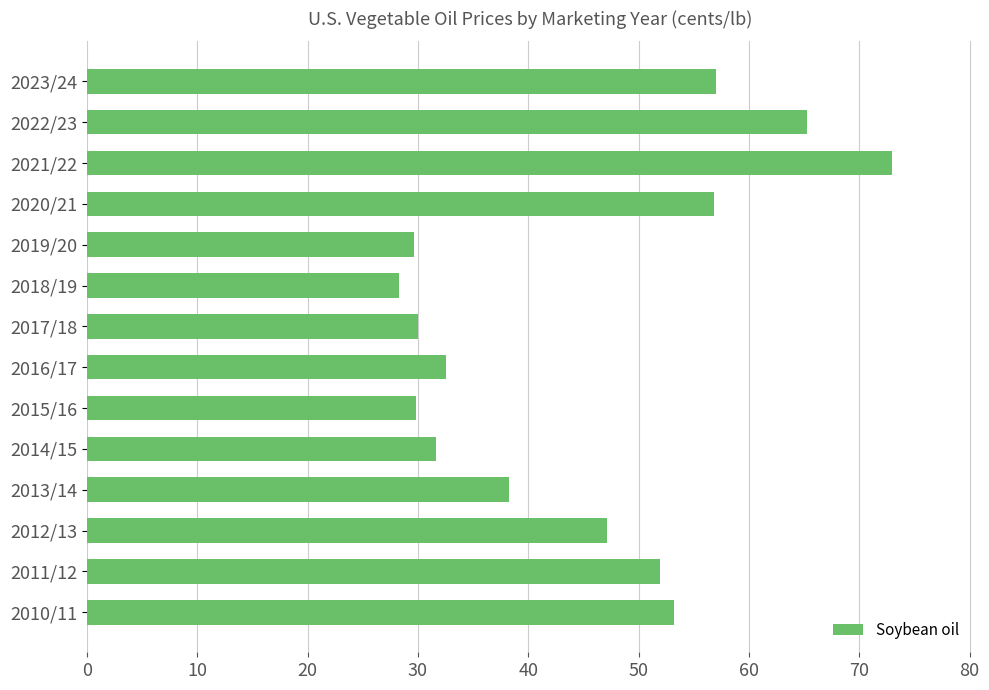

What value does the data have at 2021/22?

73.0